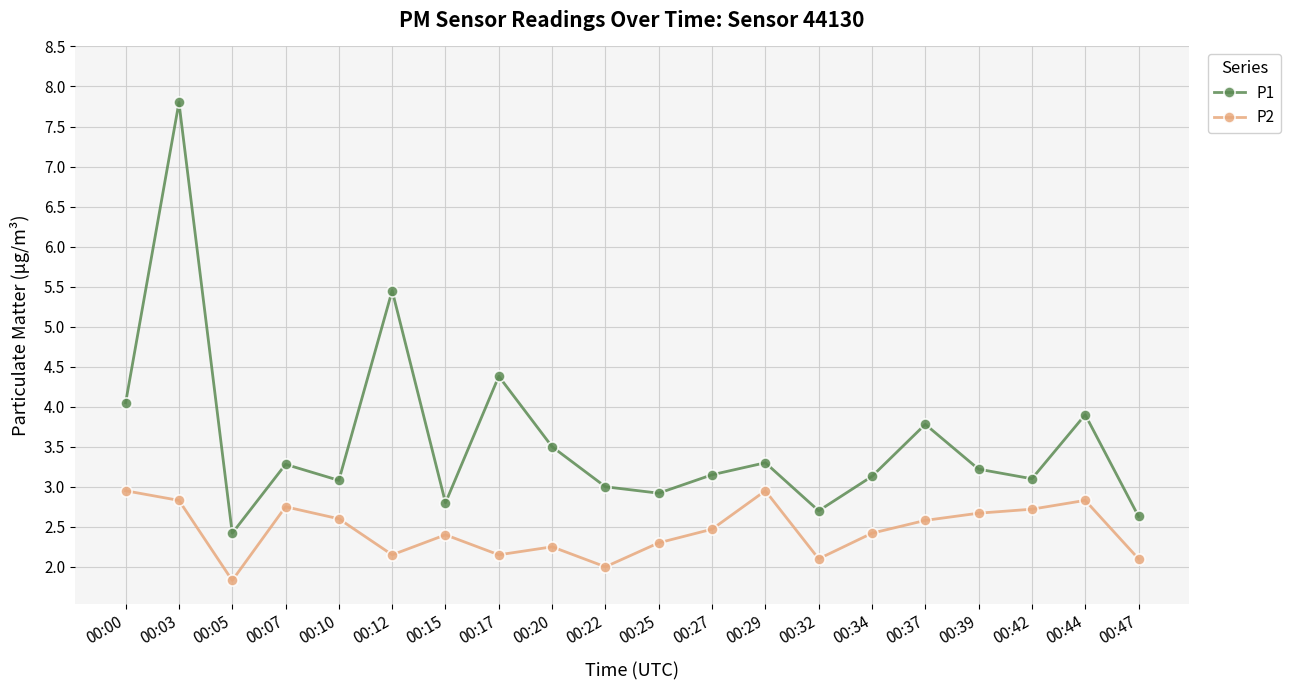

What is the difference between the highest and lowest values at 00:37?

1.2